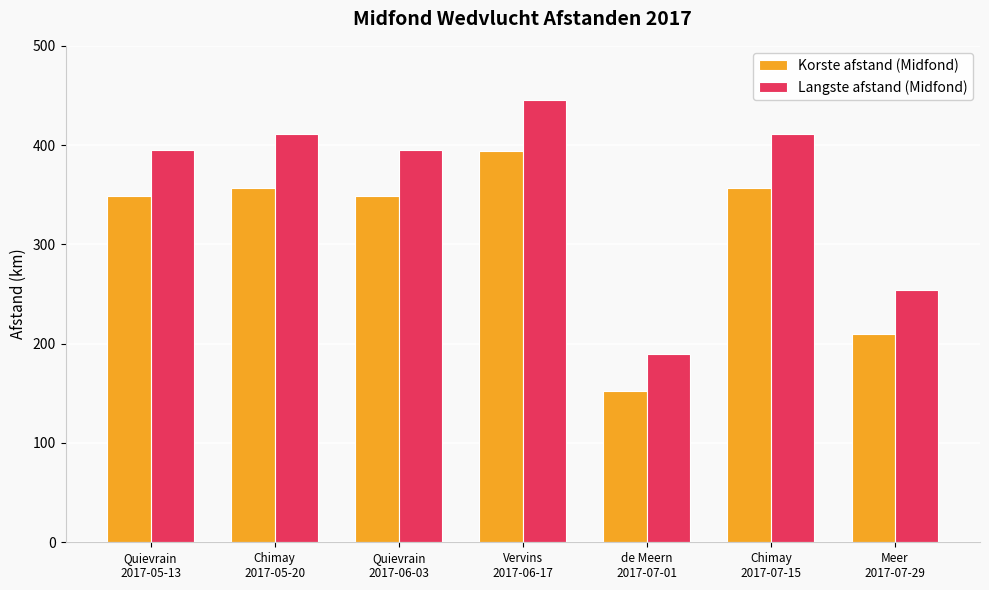

Which series has the widest spread of values?

Langste afstand (Midfond)